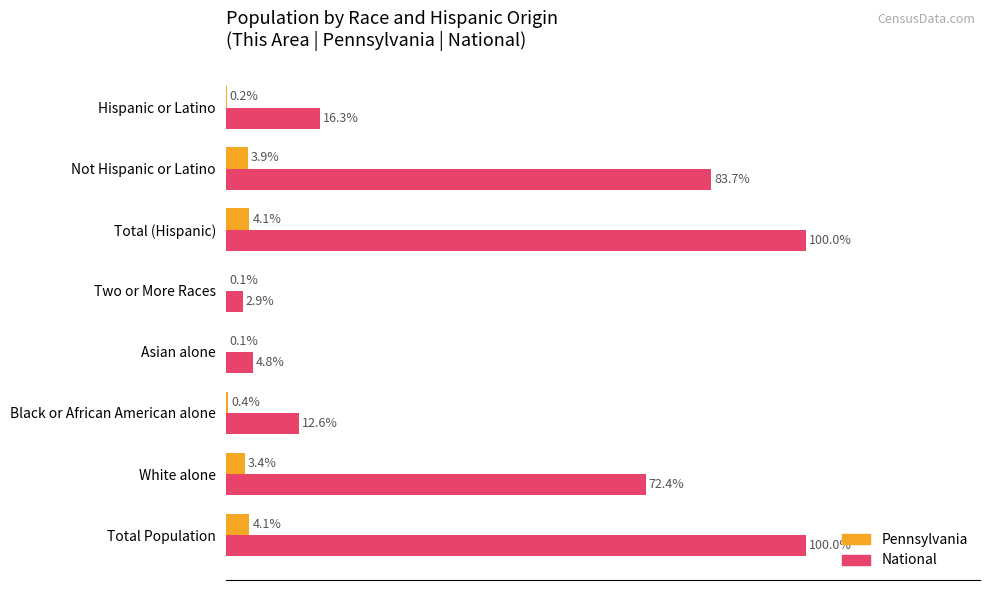

Which series has the largest total across all categories?

National